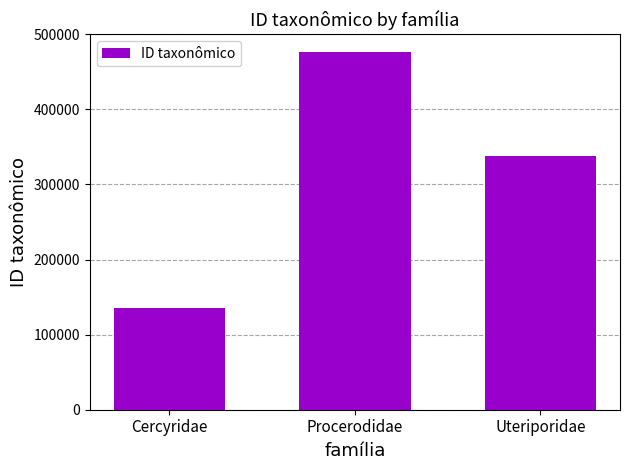

What is the maximum value shown in the chart?

476224